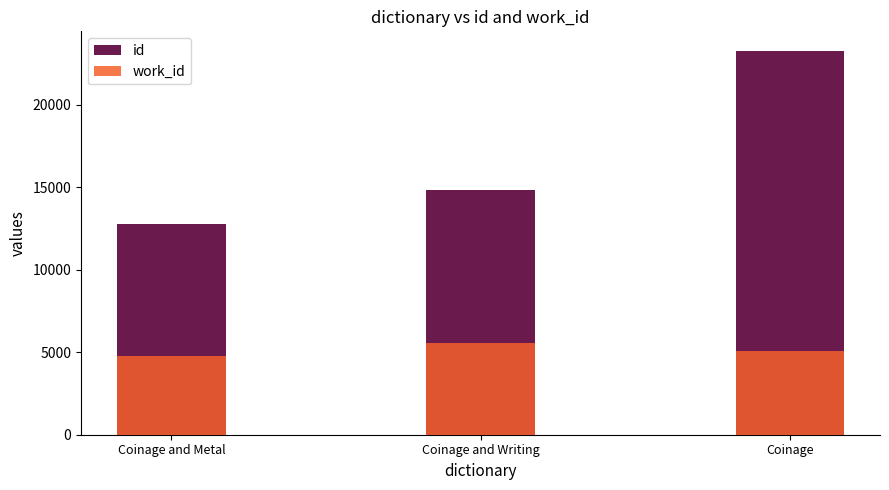

Read the work_id value at Coinage, to the nearest 100.

5100